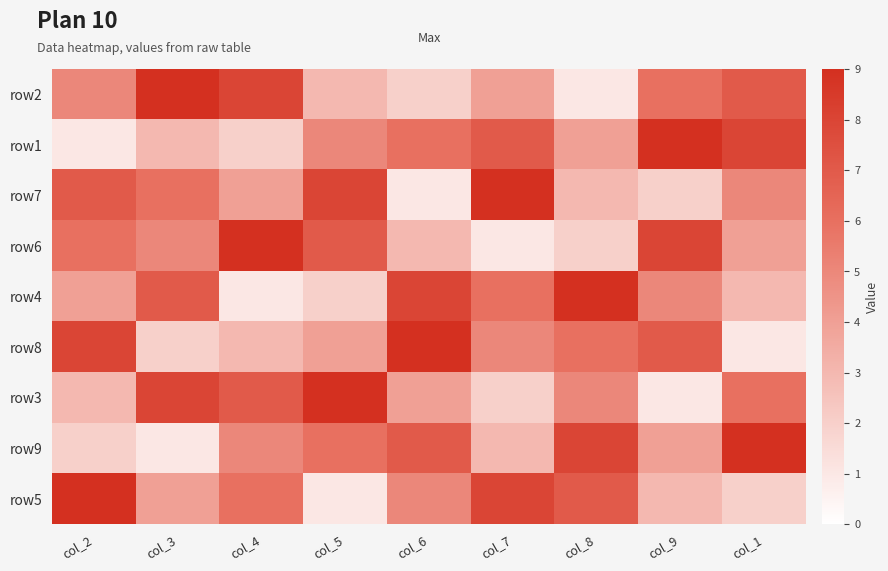

How many distinct data groups are displayed?

9